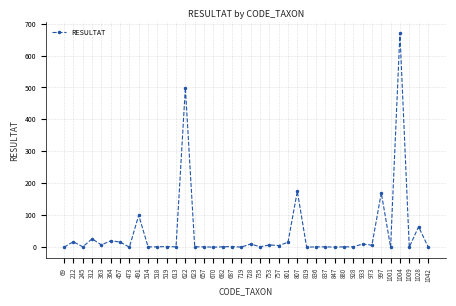

The chart shows a value of 26 at 312. True or false?

True